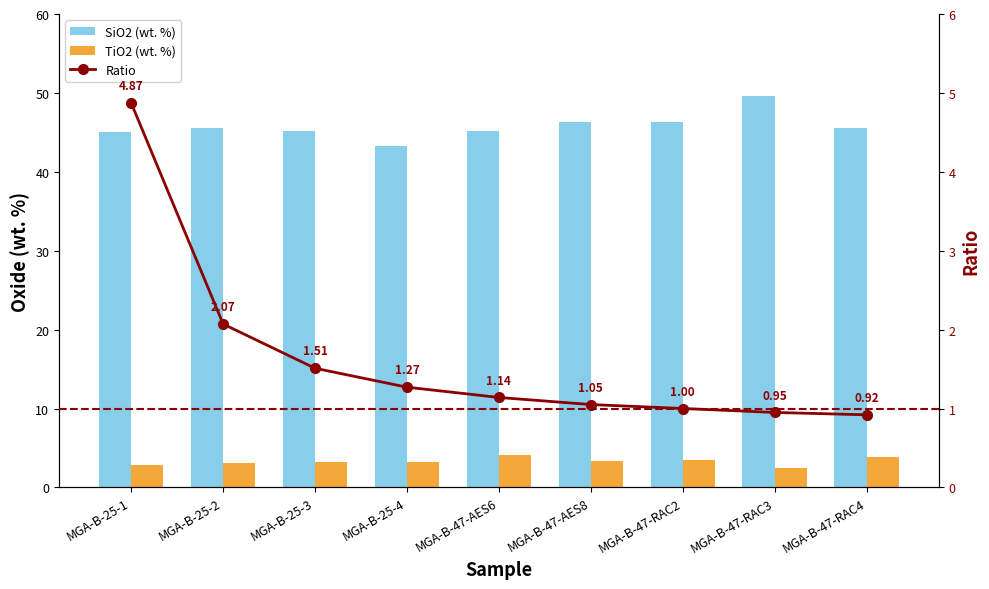

What is the spread (max minus min) of values at MGA-B-25-2?

43.5